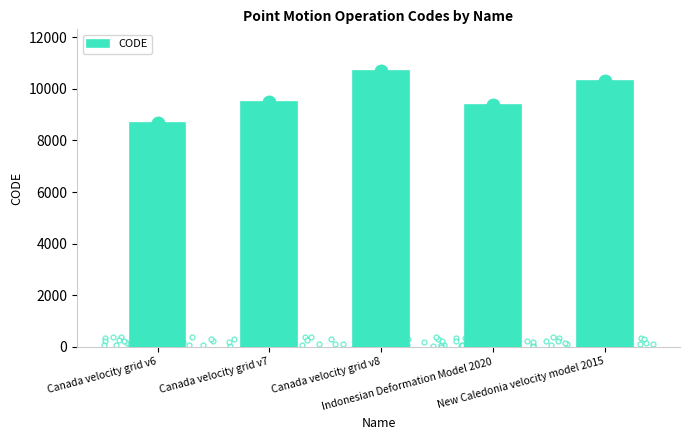

Reading right to left, list all the values displayed in this chart.

New Caledonia velocity model 2015=10323	Indonesian Deformation Model 2020=9375	Canada velocity grid v8=10707	Canada velocity grid v7=9483	Canada velocity grid v6=8676